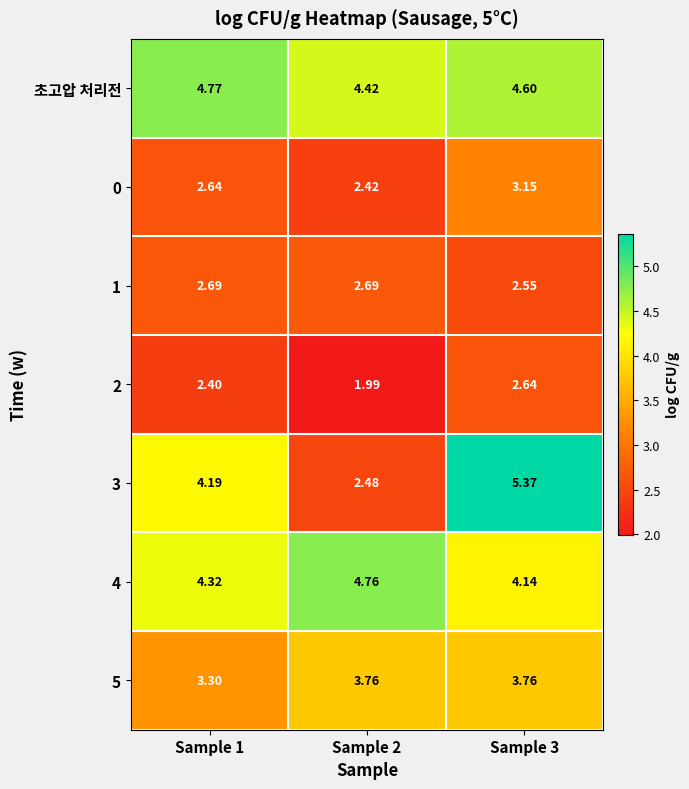

Which series has the largest total across all categories?

초고압 처리전